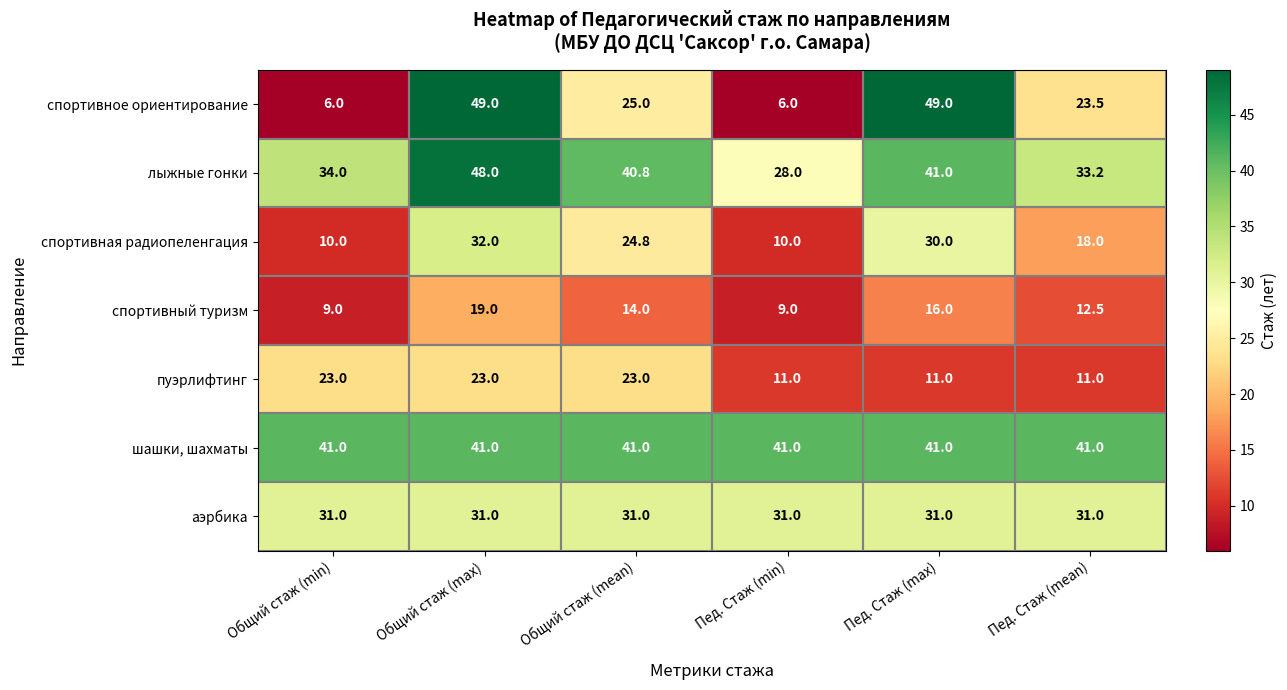

What is the total value across all series at Общий стаж (mean)?

199.6